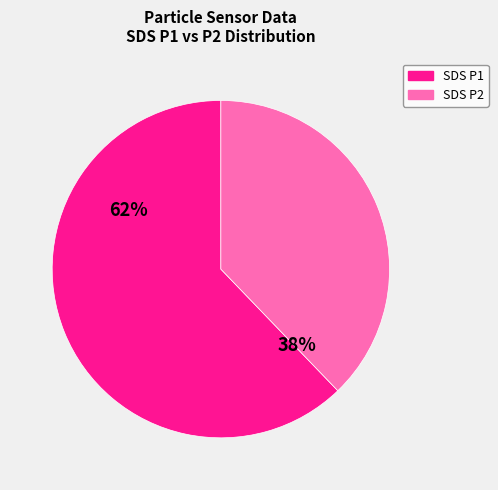

Do SDS P1 and SDS P2 together represent more than half of the pie?

Yes